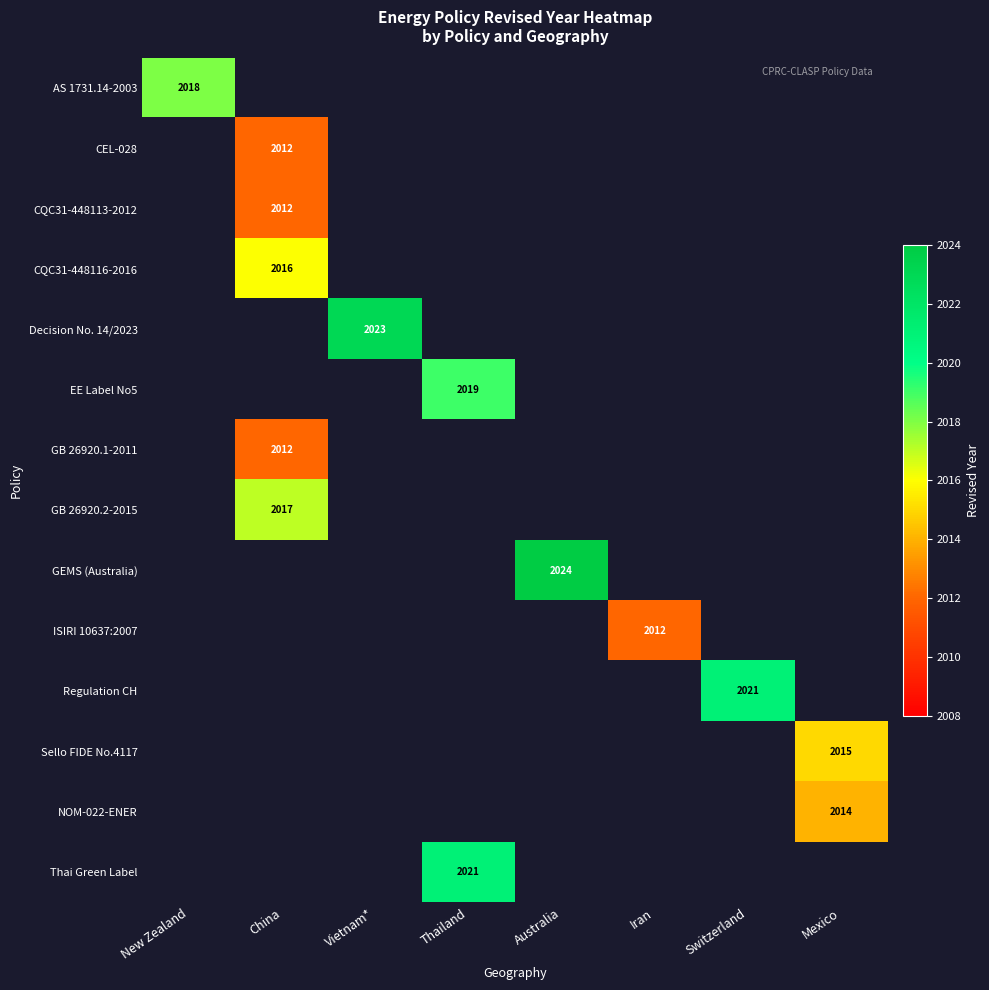

What is the greatest value displayed?

2024.0